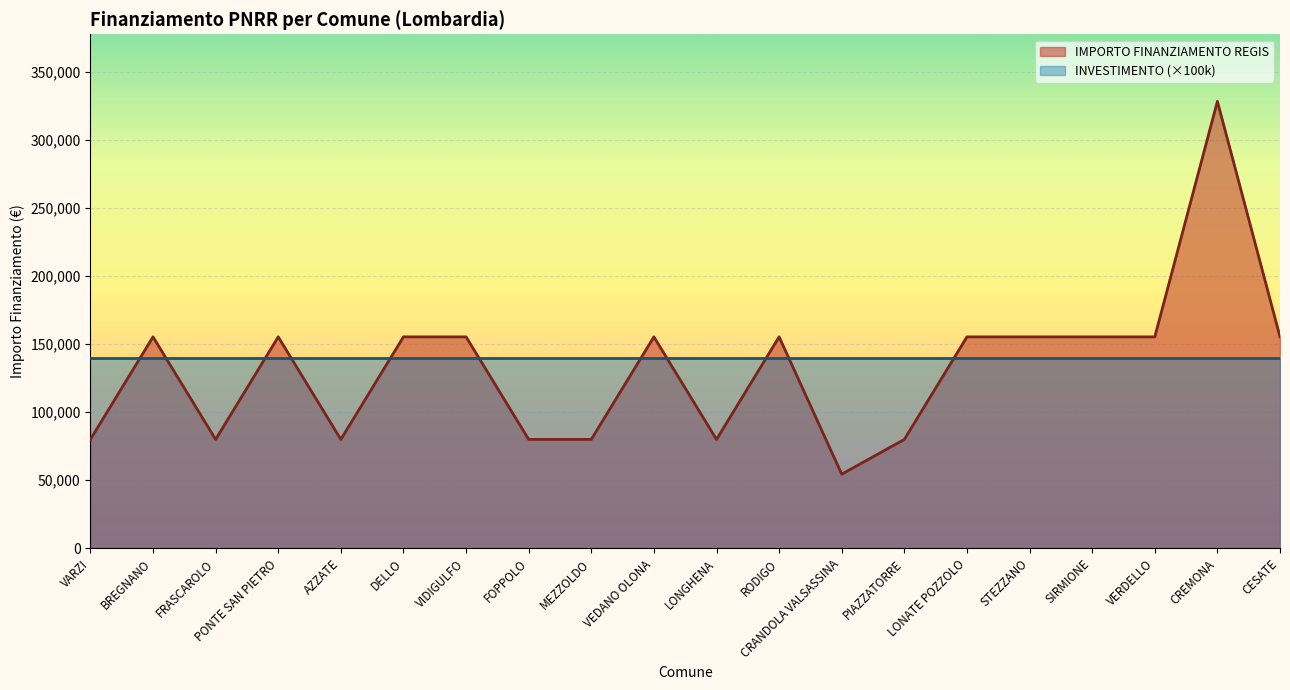

Which category has the highest value across all series?

CREMONA